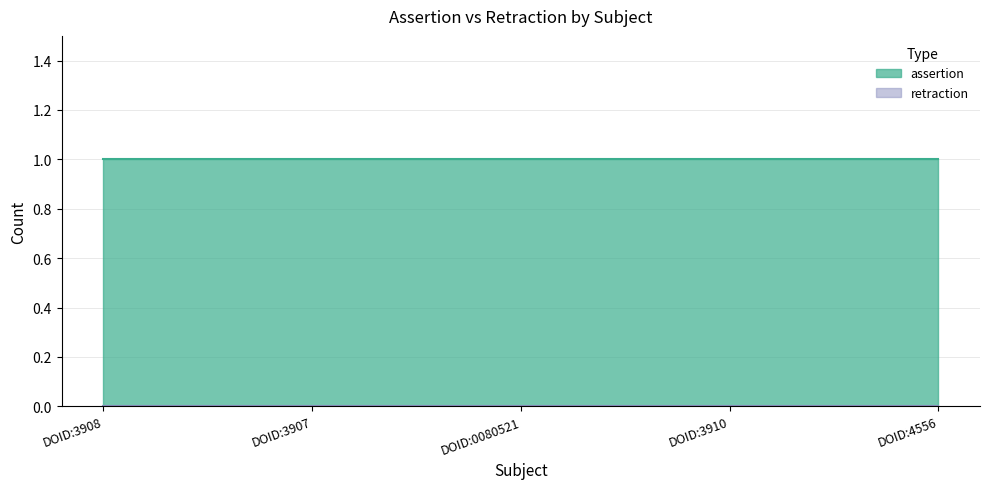

The assertion series shows 1 at DOID:3908. True or false?

True